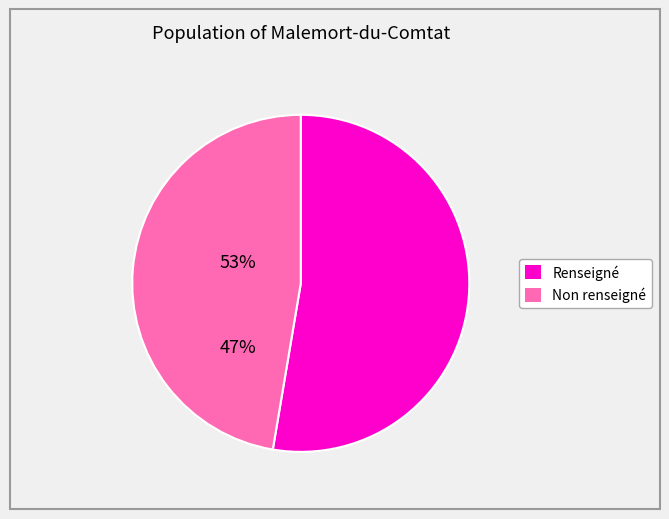

Is there any slice that represents more than half of the pie?

Yes